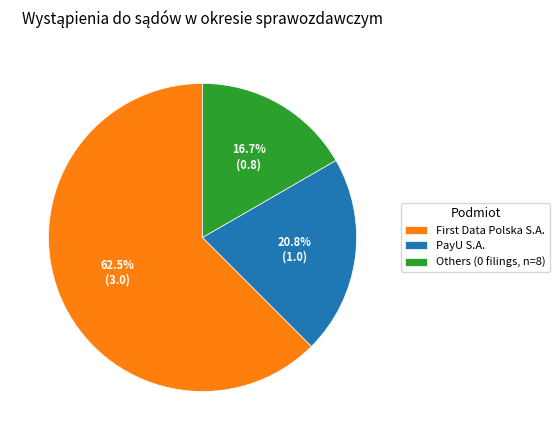

Which has a higher value, PayU S.A. or Others (0 filings, n=8)?

PayU S.A.